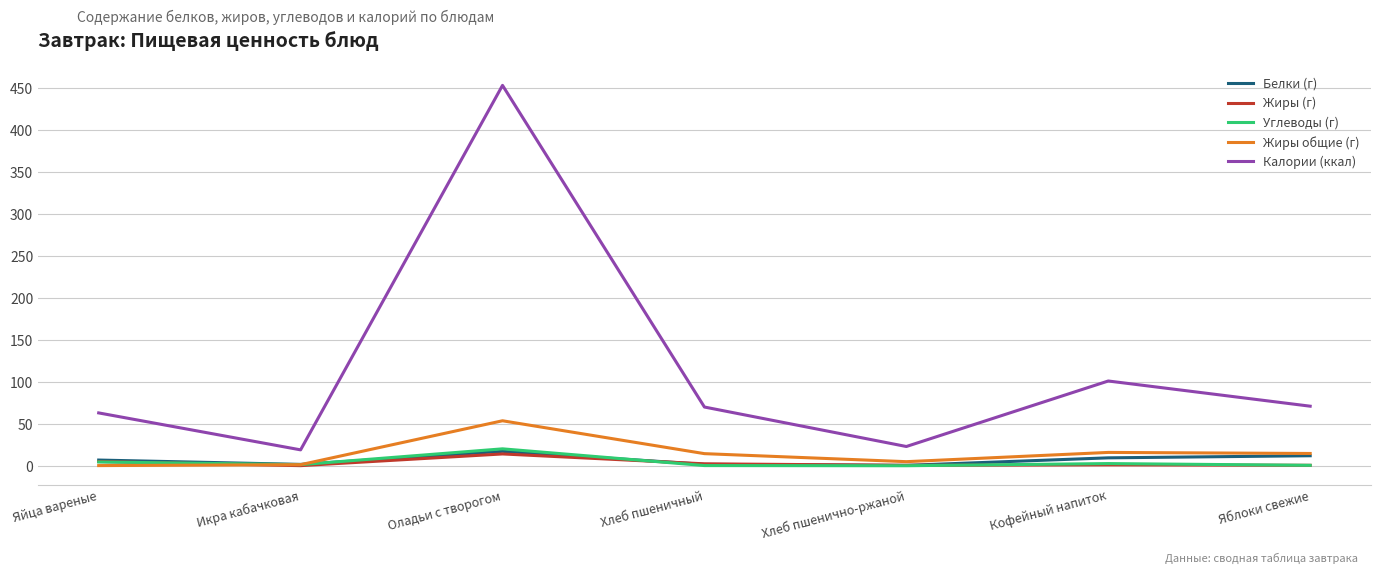

At which category does Калории (ккал) reach its first local valley?

Икра кабачковая